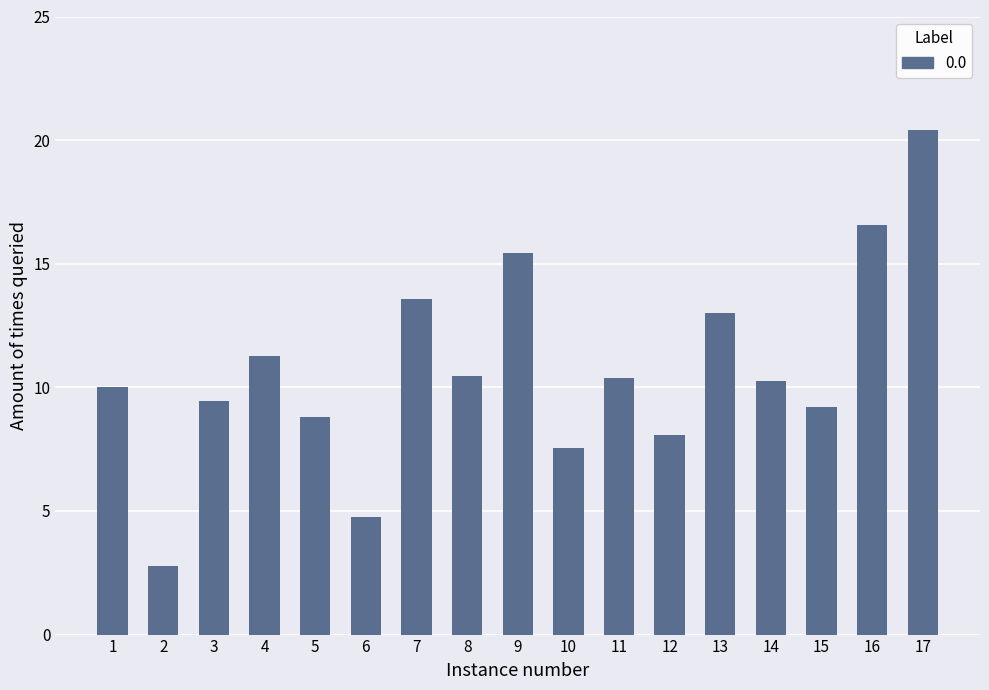

Count the number of data series in this chart.

1